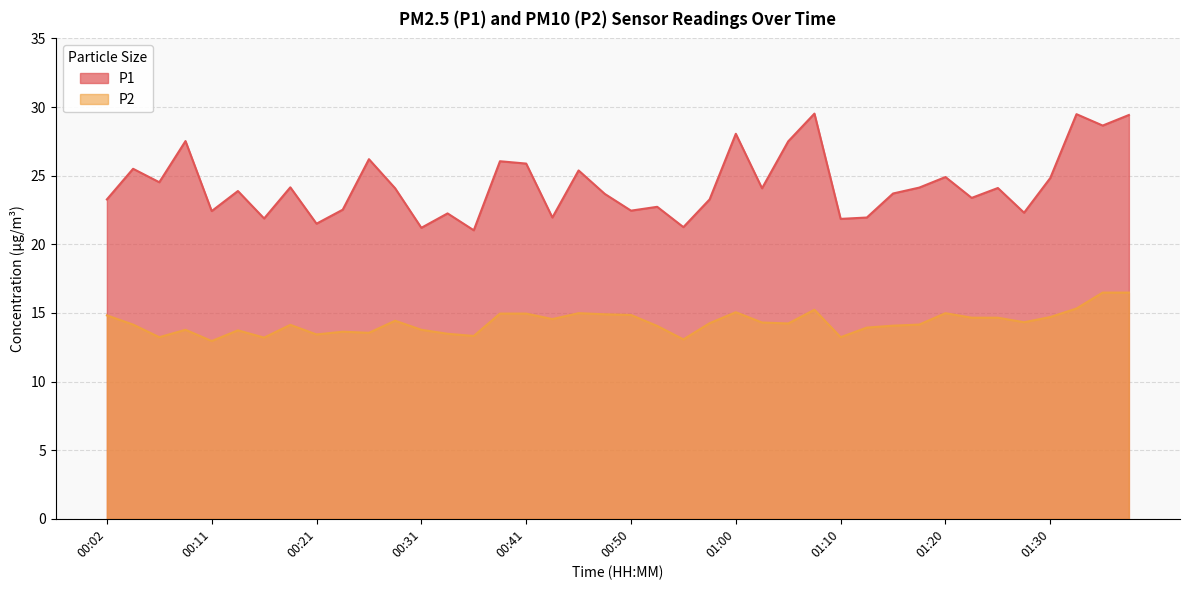

Which category has the lowest value in the P2 series?

00:11